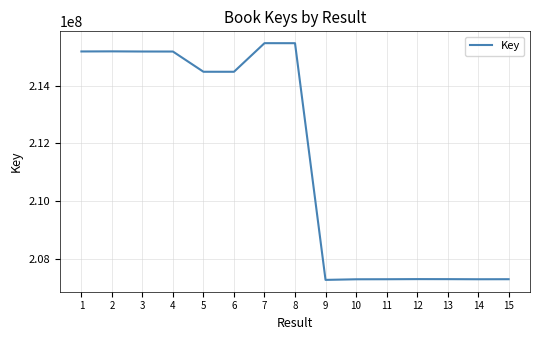

The value at 14 is 343934082. True or false?

False